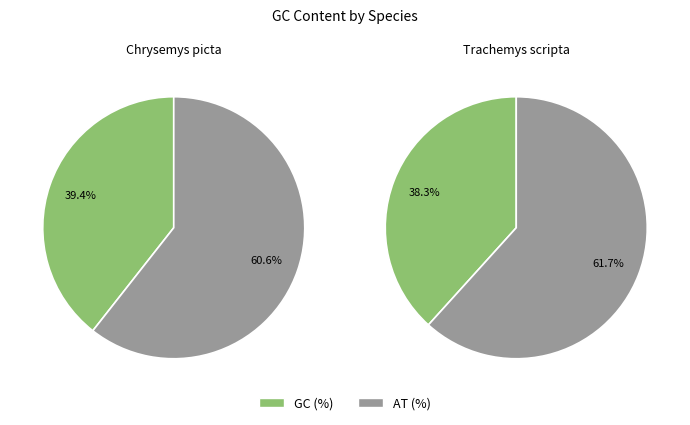

Is there any slice that represents more than half of the pie?

Yes